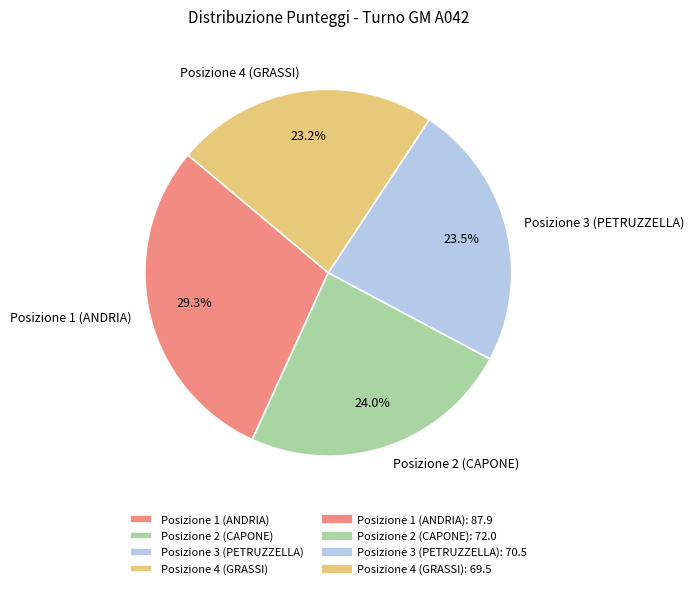

How much of the chart is everything except Posizione 4 (GRASSI)?

76.8%